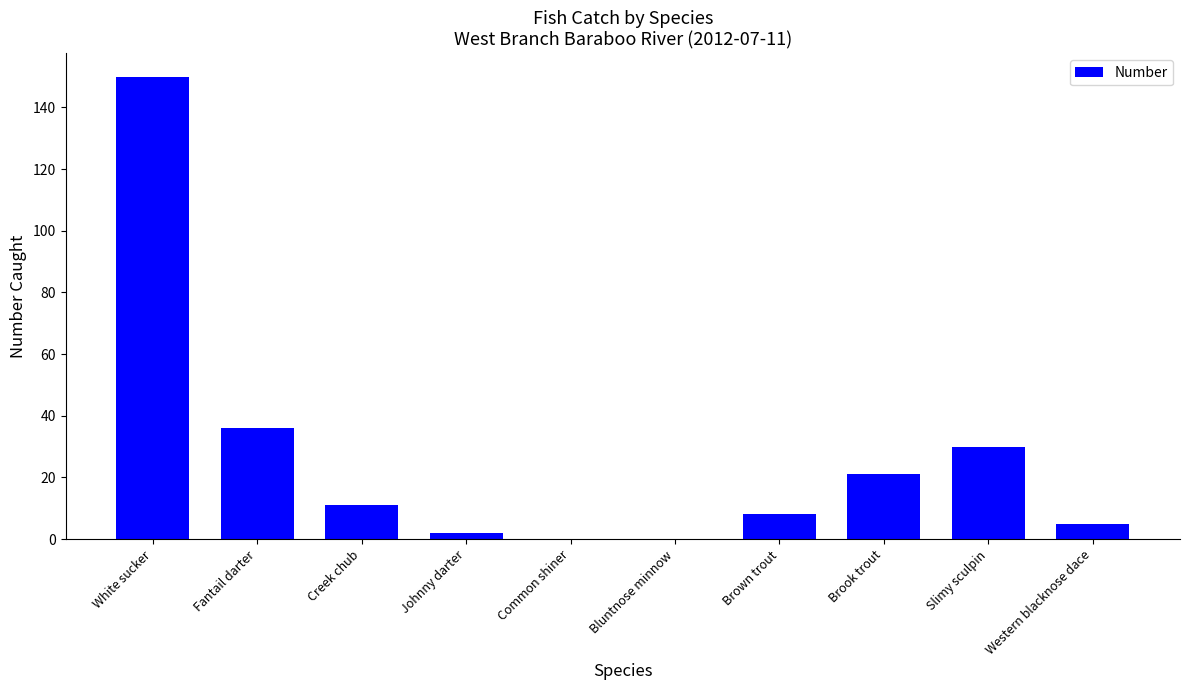

What is the greatest value displayed?

150